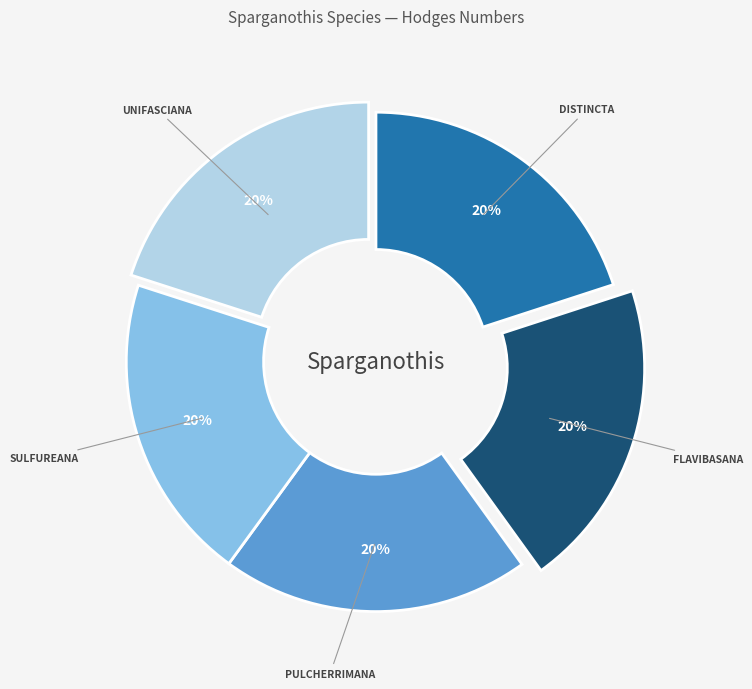

How many slices are in this pie chart?

5